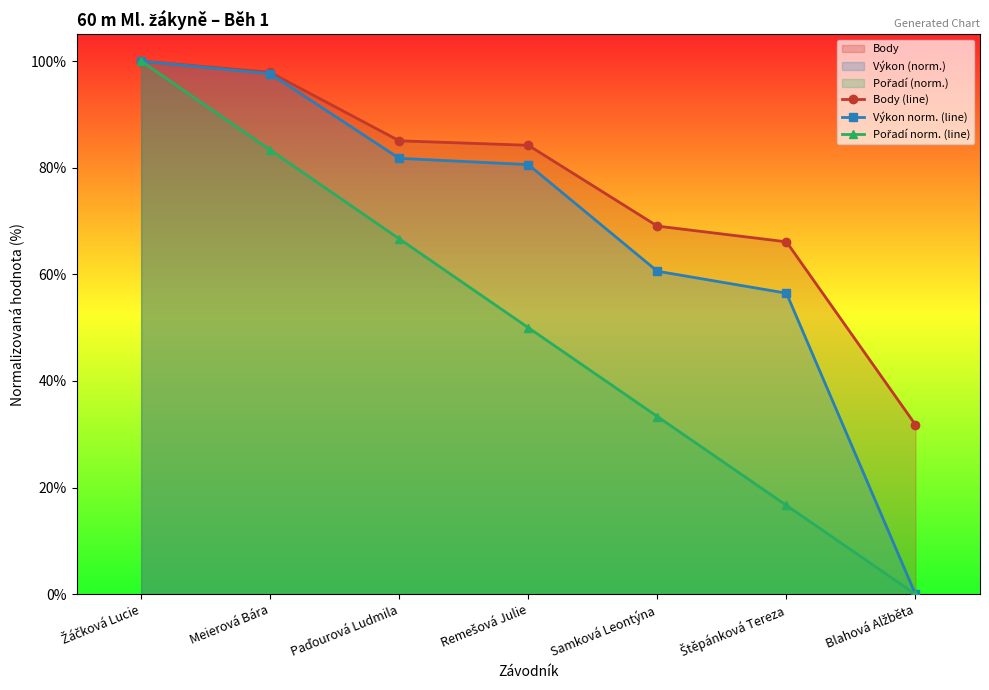

True or false: Body (line) and Pořadí norm. (line) intersect in this chart.

False